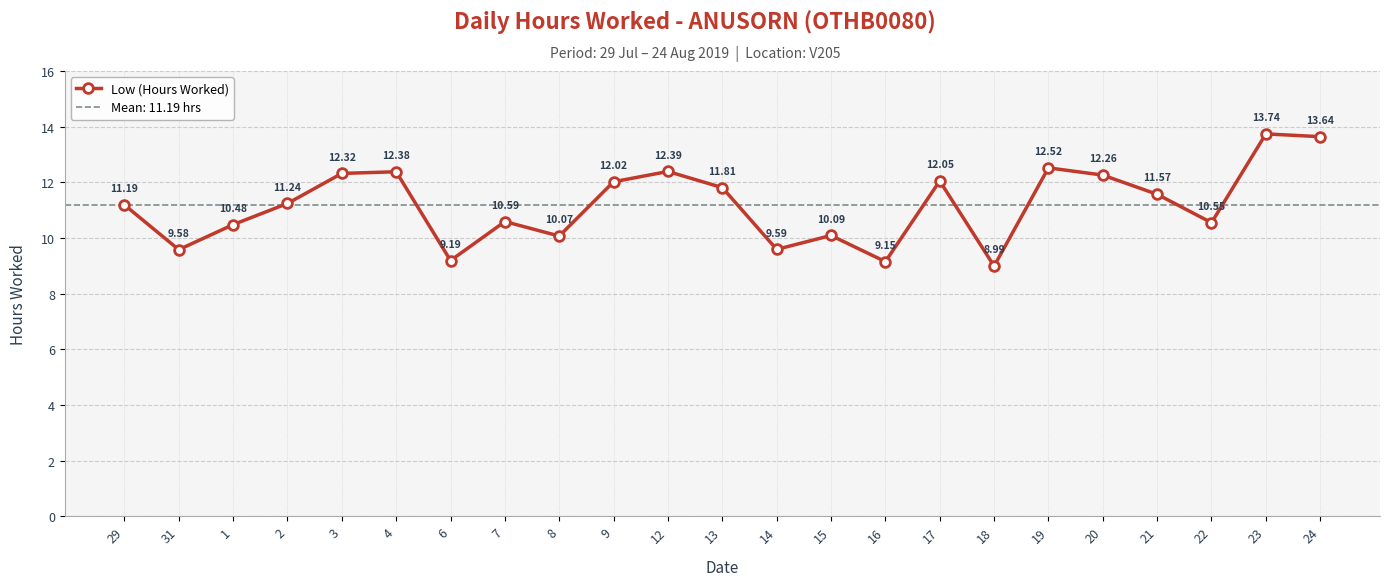

At which label is the value closest to 11?

29